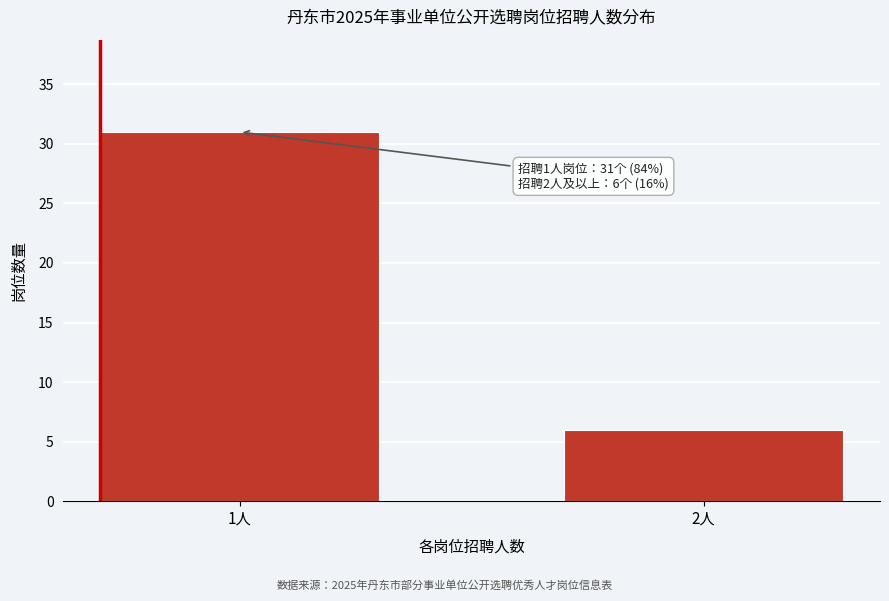

Reading right to left, what are all the values shown in this chart?

6	31